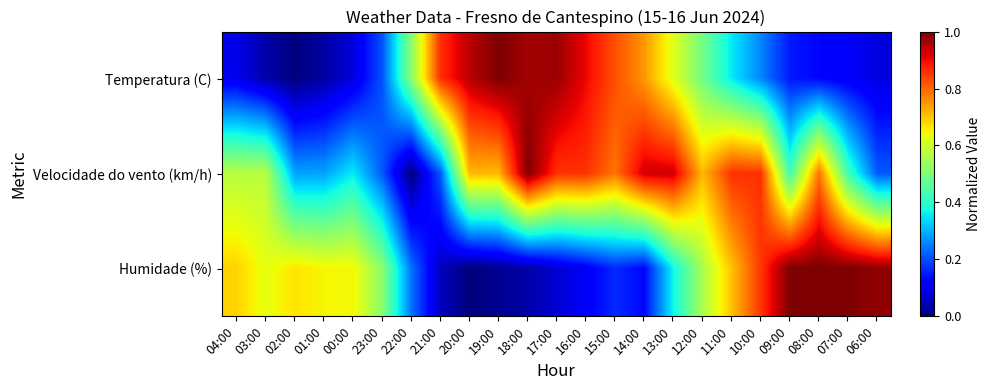

Reading left to right, extract all data points from this chart.

Temperatura (C): 04:00=0.1	03:00=0.0	02:00=0.0	01:00=0.0	00:00=0.1	23:00=0.2	22:00=0.5	21:00=0.9	20:00=0.9	19:00=1.0	18:00=1.0	17:00=1.0	16:00=0.9	15:00=0.8	14:00=0.7	13:00=0.6	12:00=0.5	11:00=0.4	10:00=0.3	09:00=0.1	08:00=0.1	07:00=0.1	06:00=0.1
Velocidade do vento (km/h): 04:00=0.6	03:00=0.6	02:00=0.3	01:00=0.3	00:00=0.4	23:00=0.2	22:00=0.0	21:00=0.2	20:00=0.7	19:00=0.7	18:00=1.0	17:00=0.9	16:00=0.9	15:00=0.8	14:00=0.9	13:00=0.9	12:00=0.7	11:00=0.9	10:00=0.9	09:00=0.4	08:00=0.8	07:00=0.4	06:00=0.2
Humidade (%): 04:00=0.7	03:00=0.6	02:00=0.7	01:00=0.6	00:00=0.6	23:00=0.5	22:00=0.2	21:00=0.1	20:00=0.0	19:00=0.0	18:00=0.0	17:00=0.1	16:00=0.1	15:00=0.2	14:00=0.1	13:00=0.4	12:00=0.6	11:00=0.7	10:00=0.9	09:00=1.0	08:00=1.0	07:00=1.0	06:00=1.0